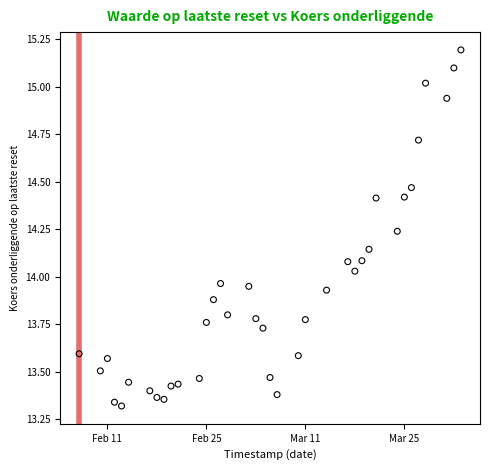

What is the range of Y values (max minus min)?

1.9